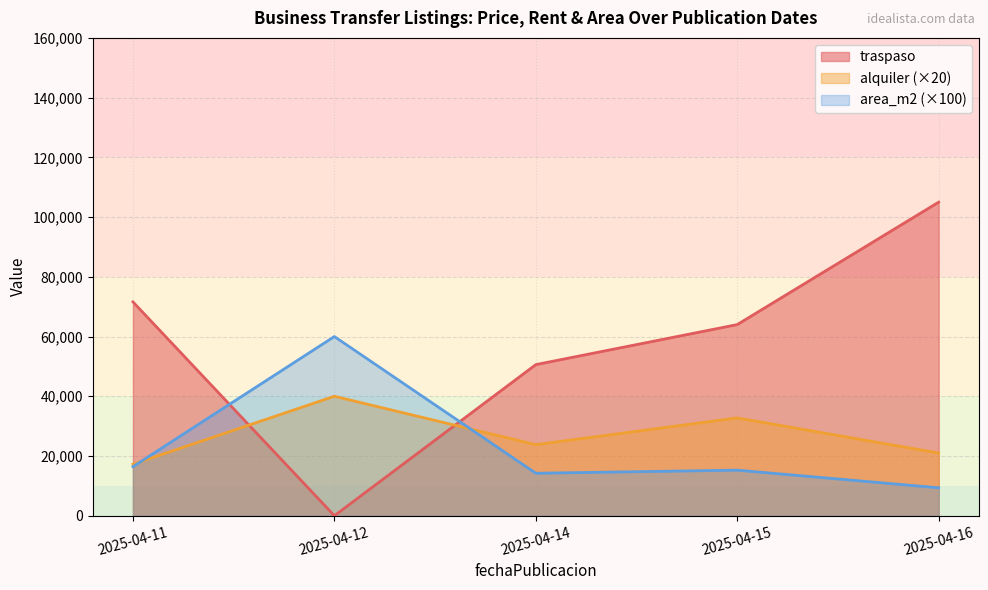

List the series in order of their peak value, lowest first.

alquiler (×20), area_m2 (×100), traspaso